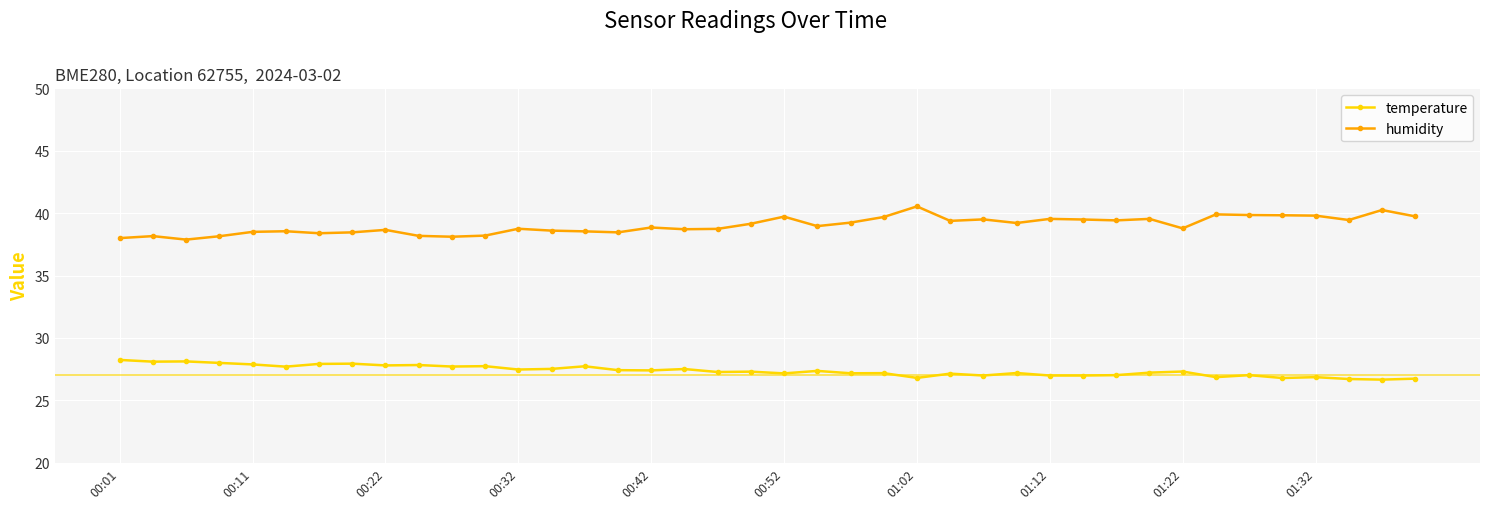

What is the value of the temperature point at the 39th from the left?

26.7